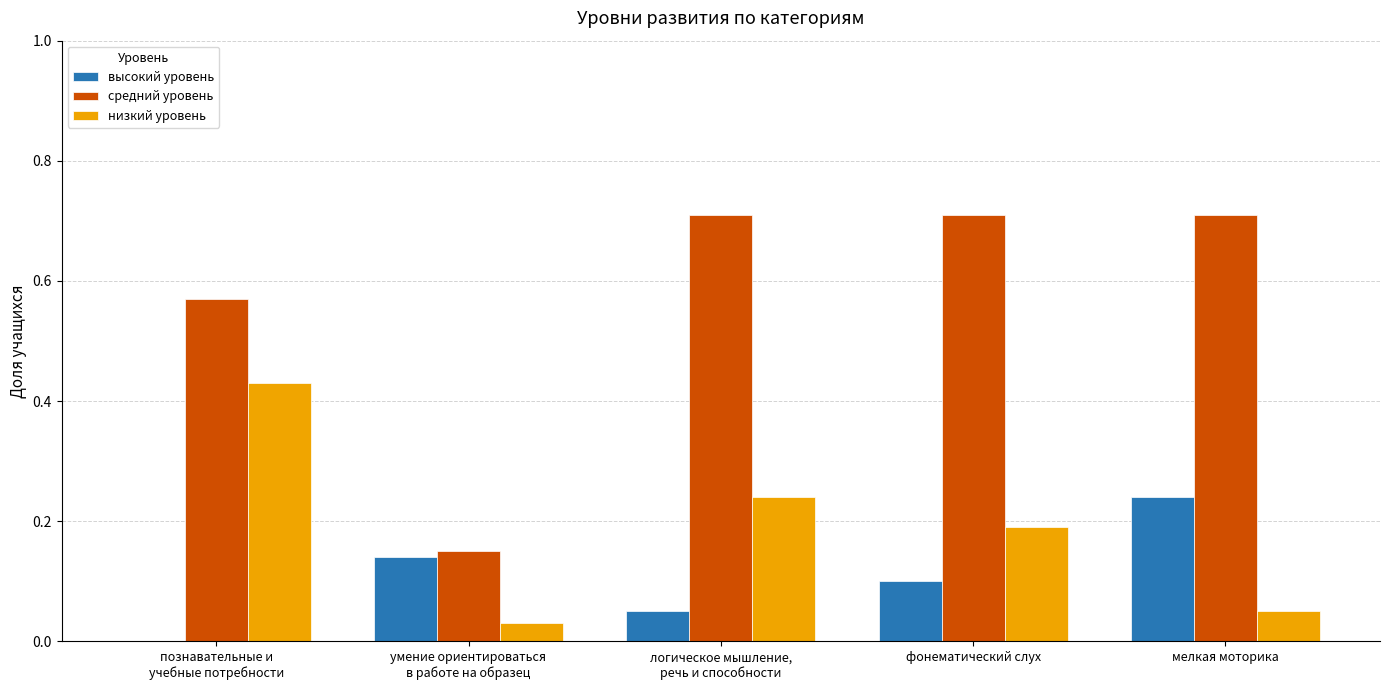

The value of низкий уровень at мелкая моторика is 0.1. True or false?

True